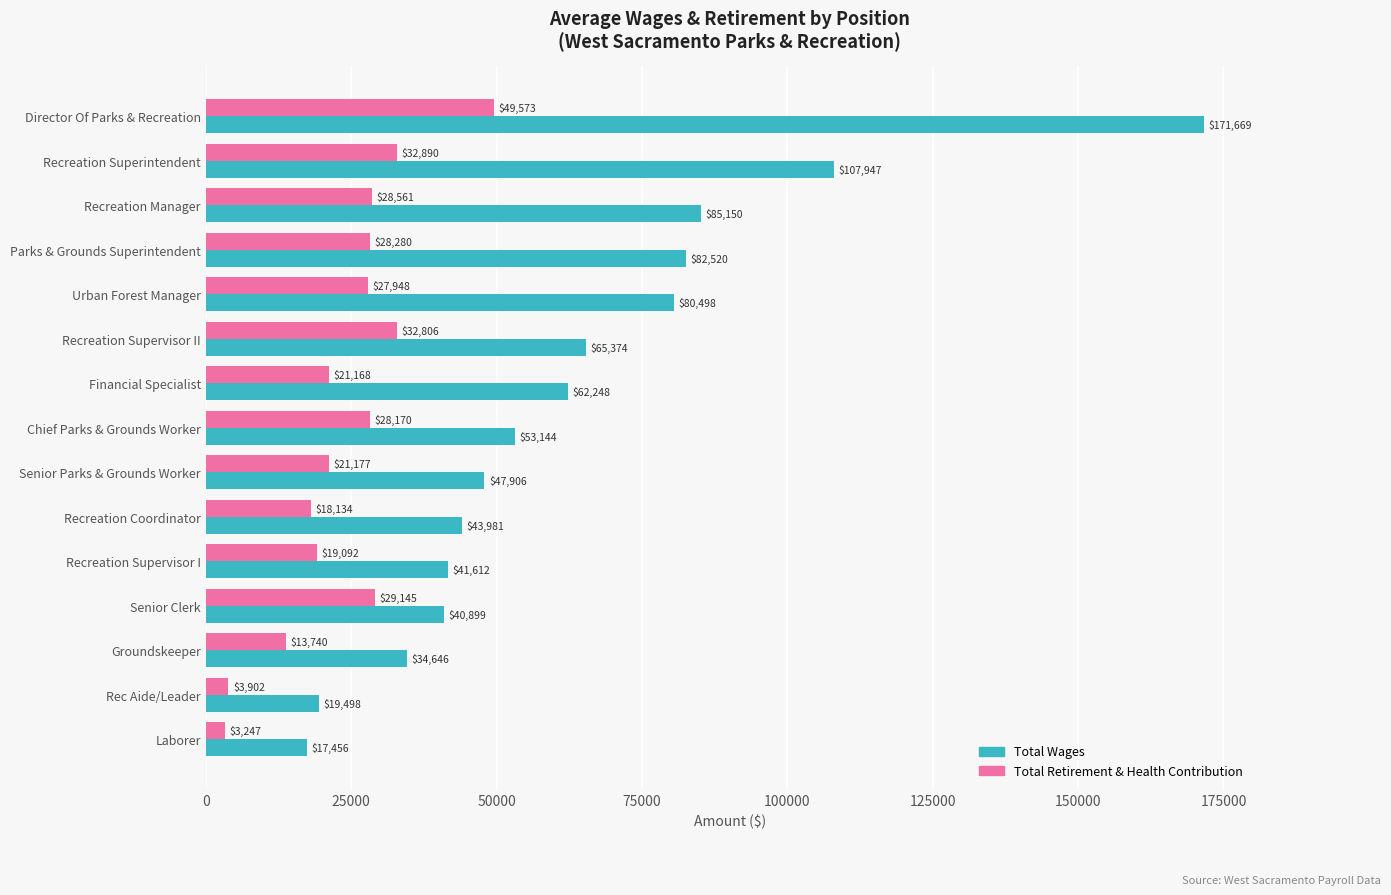

What is the highest value of the Total Retirement & Health Contribution series?

49573.0